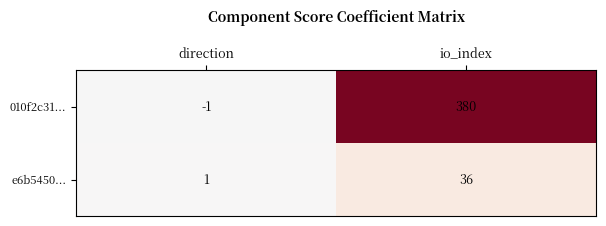

What value does the 010f2c31... series have at io_index, to the nearest 50?

400